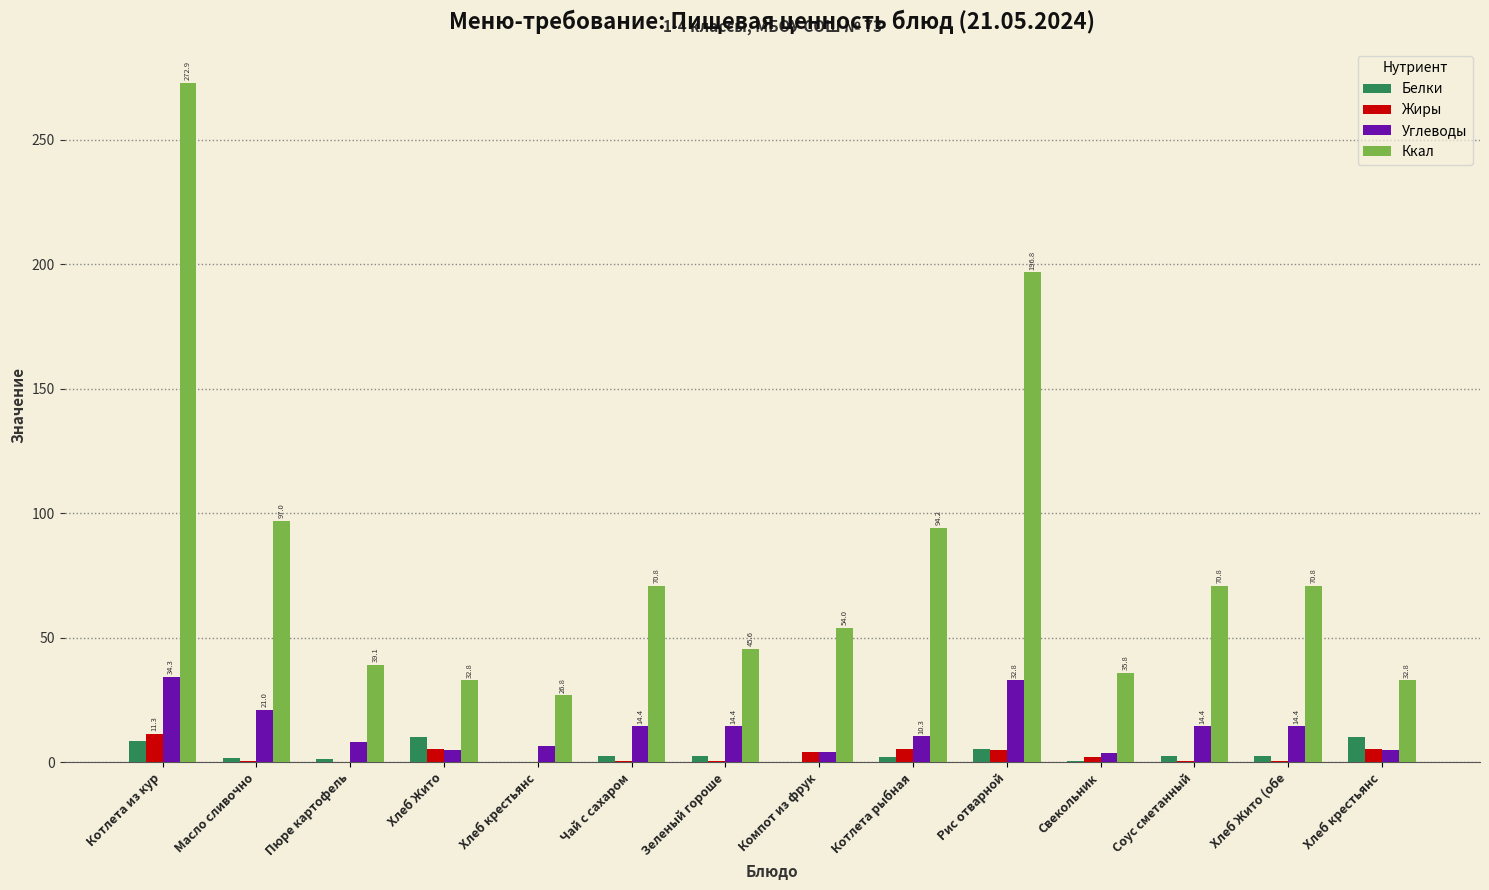

List the labels in order of Белки value, smallest first.

Компот из фрук, Хлеб крестьянс, Свекольник, Пюре картофель, Масло сливочно, Котлета рыбная, Чай с сахаром, Зеленый гороше, Соус сметанный, Хлеб Жито (обе, Рис отварной, Котлета из кур, Хлеб Жито, Хлеб крестьянс